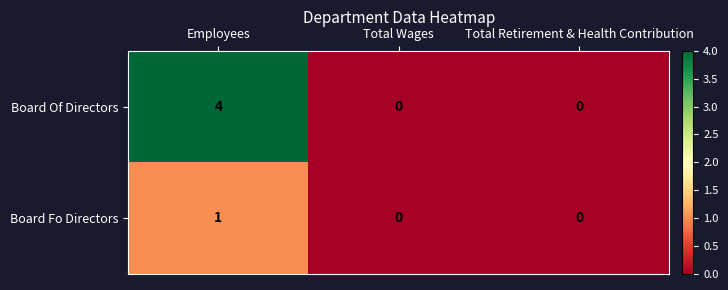

How many Board Fo Directors values are between 0 and 1?

3